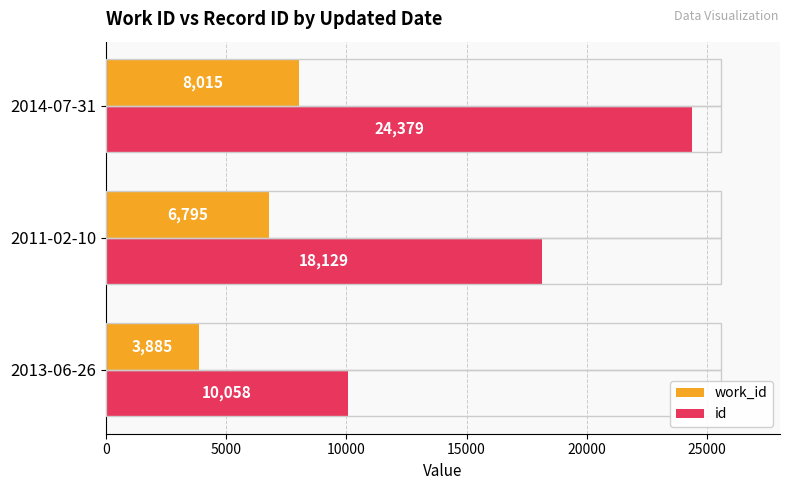

How many data points does each series have?

3